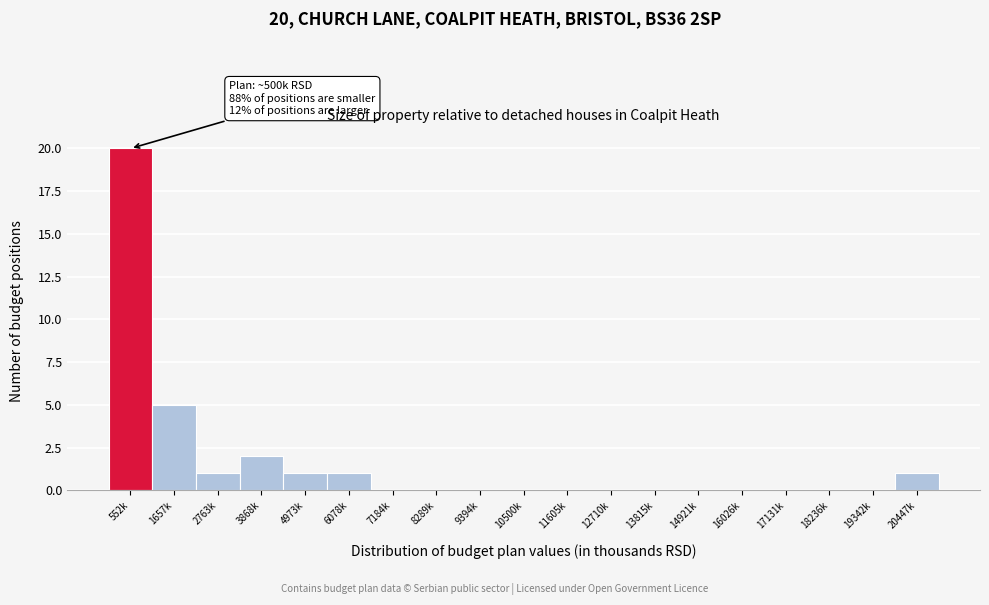

Reading left to right, list all the values displayed in this chart.

552k=20	1657k=5	2763k=1	3868k=2	4973k=1	6078k=1	7184k=0	8289k=0	9394k=0	10500k=0	11605k=0	12710k=0	13815k=0	14921k=0	16026k=0	17131k=0	18236k=0	19342k=0	20447k=1